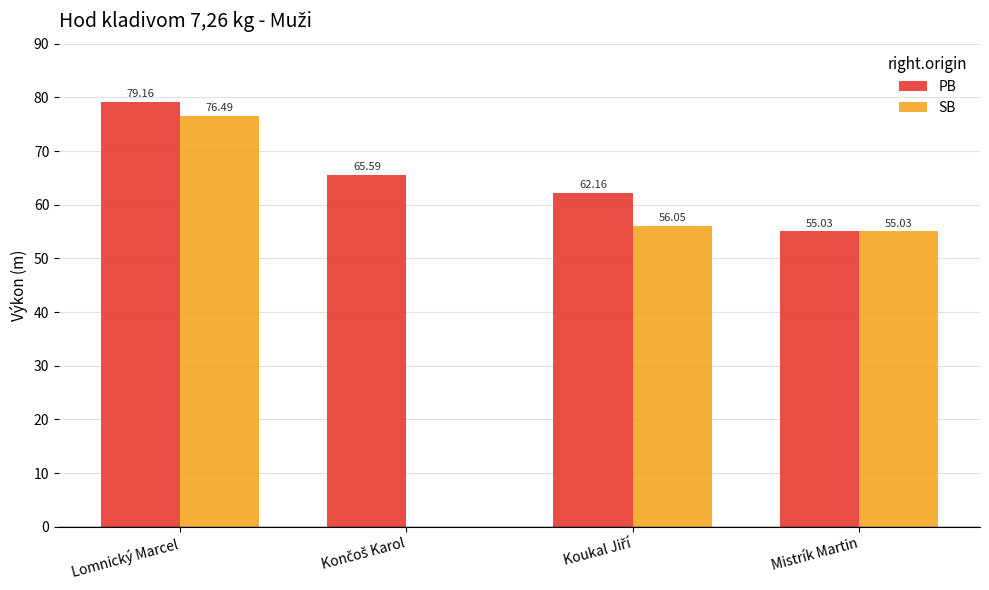

What is the sum of all PB values?

261.9